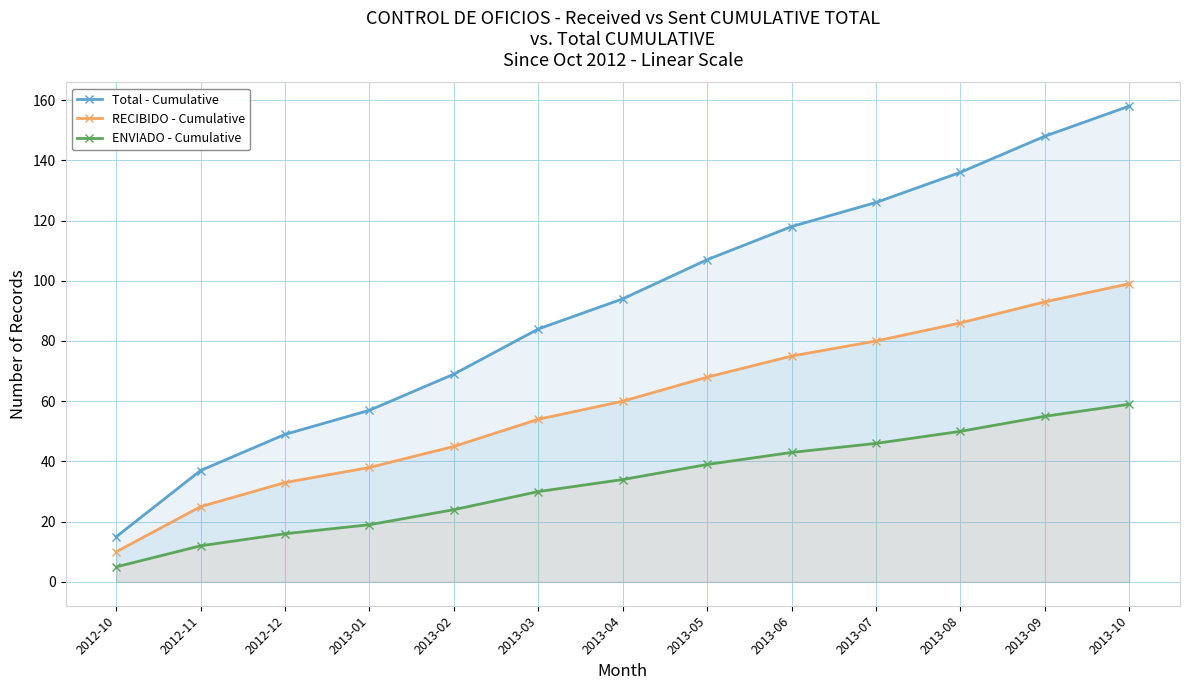

What is the difference between the ENVIADO - Cumulative values at 2013-08 and 2013-06?

7